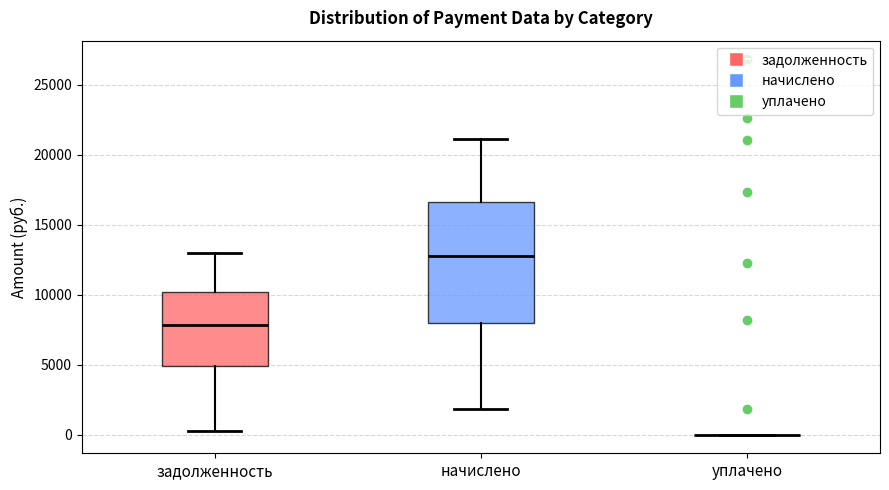

Reading left to right, transcribe this box plot: for each box, give where its median line is, the range the box spans, and where its two whiskers end, as read against the y-axis. The values are not printed on the chart, so give them approximately, as read against the axis.

задолженность: median 8000, box 5000 to 10000, whiskers 0 to 13000
начислено: median 13000, box 8000 to 16500, whiskers 2000 to 21000
уплачено: box collapsed to a line at 0, whiskers 0 to 0